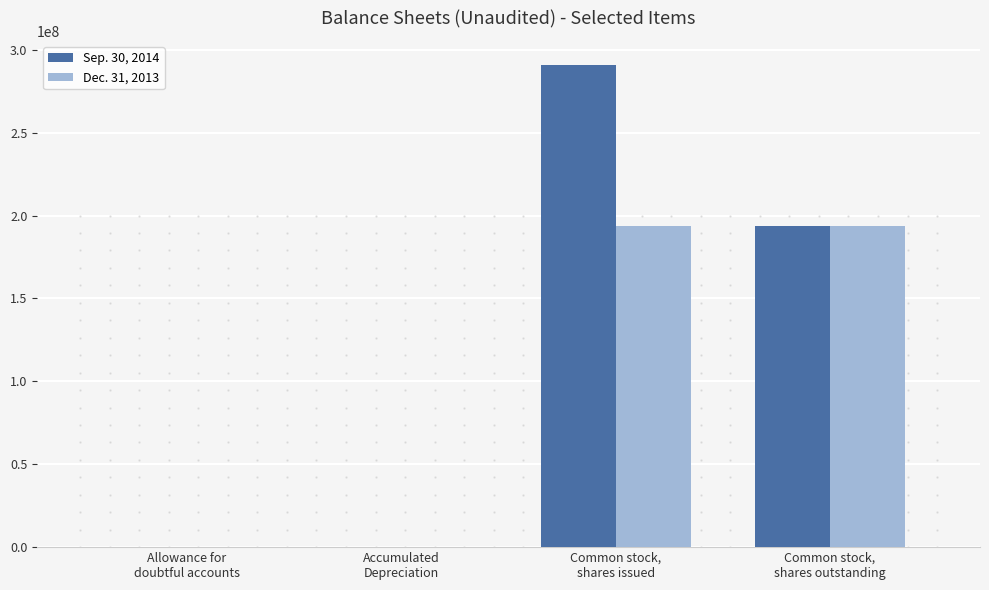

What is the maximum value for Sep. 30, 2014?

290821884